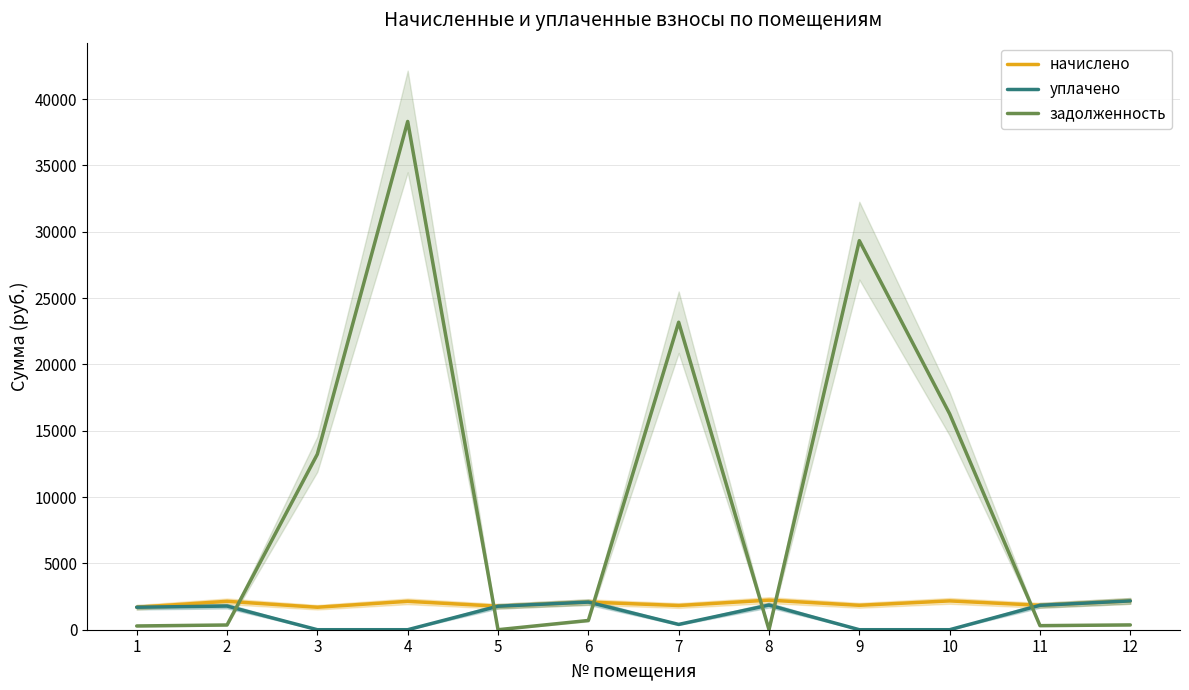

What is the highest value of the задолженность series?

38310.7